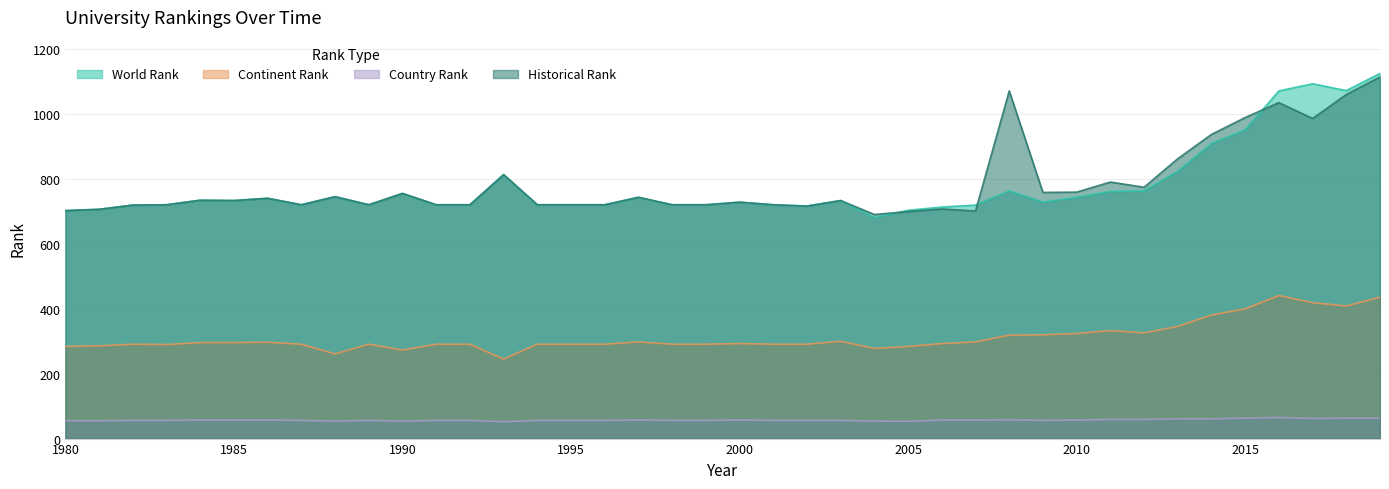

What is the average value of the historical rank series?

786